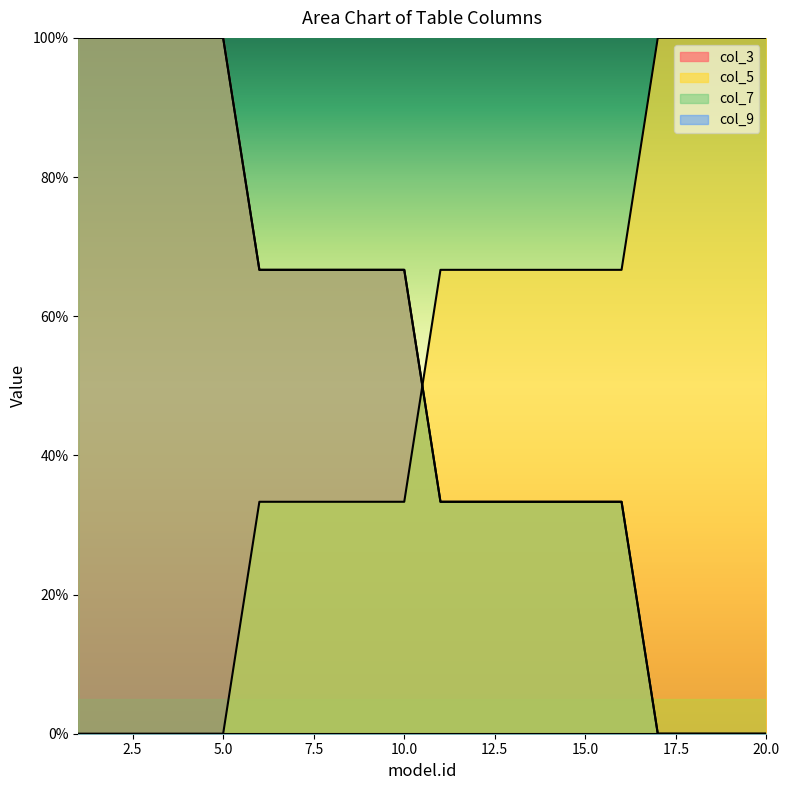

What is the total value across all series at 4?

200.0